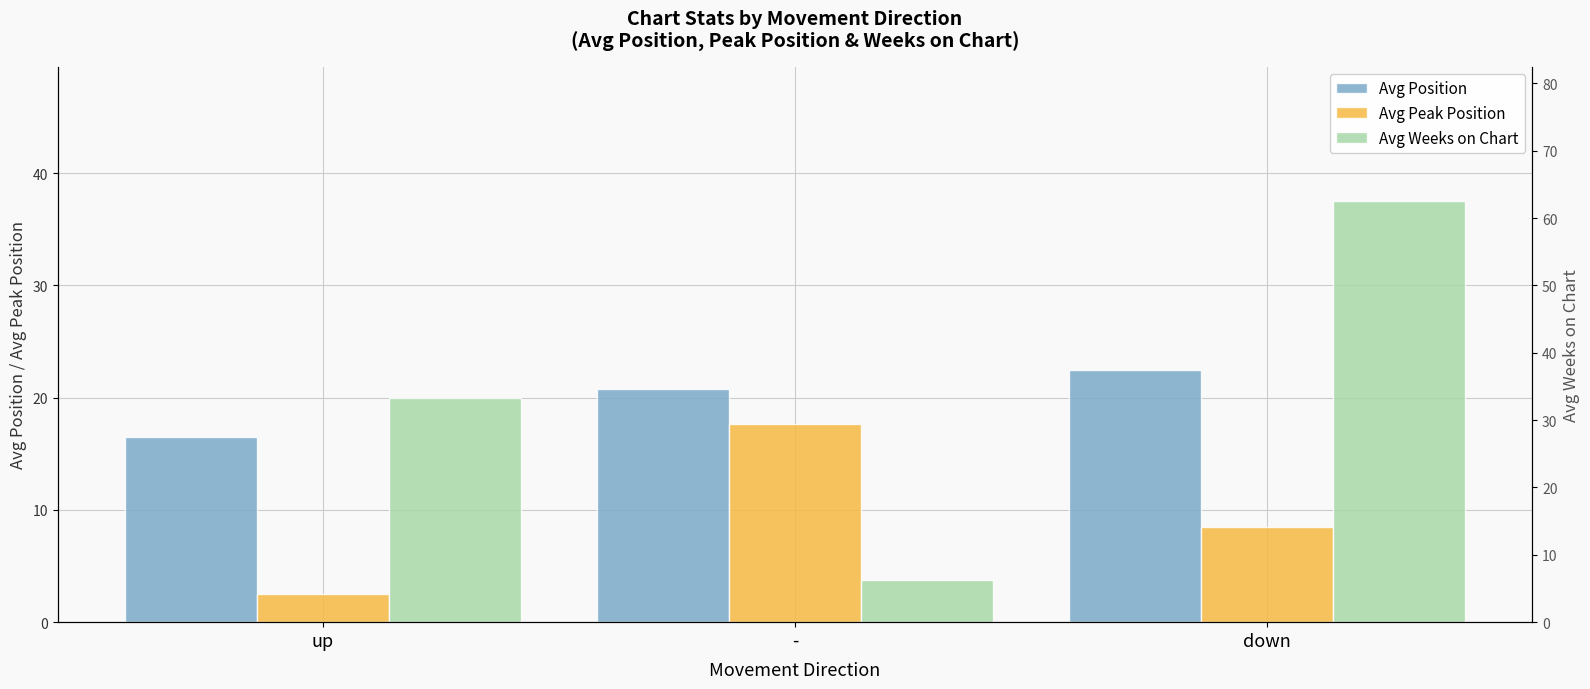

Count the number of data series in this chart.

3